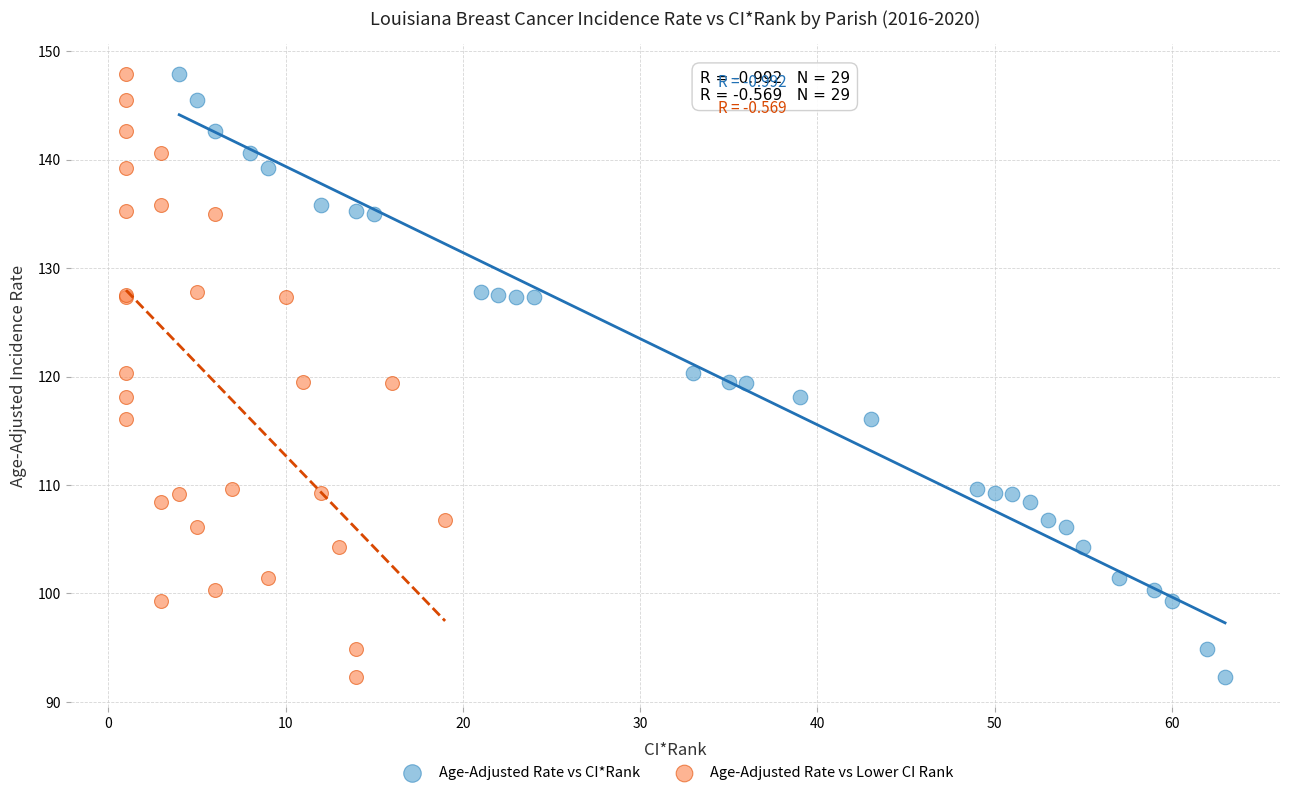

What are all the series names shown in the legend?

Age-Adjusted Rate vs CI*Rank, Age-Adjusted Rate vs Lower CI Rank